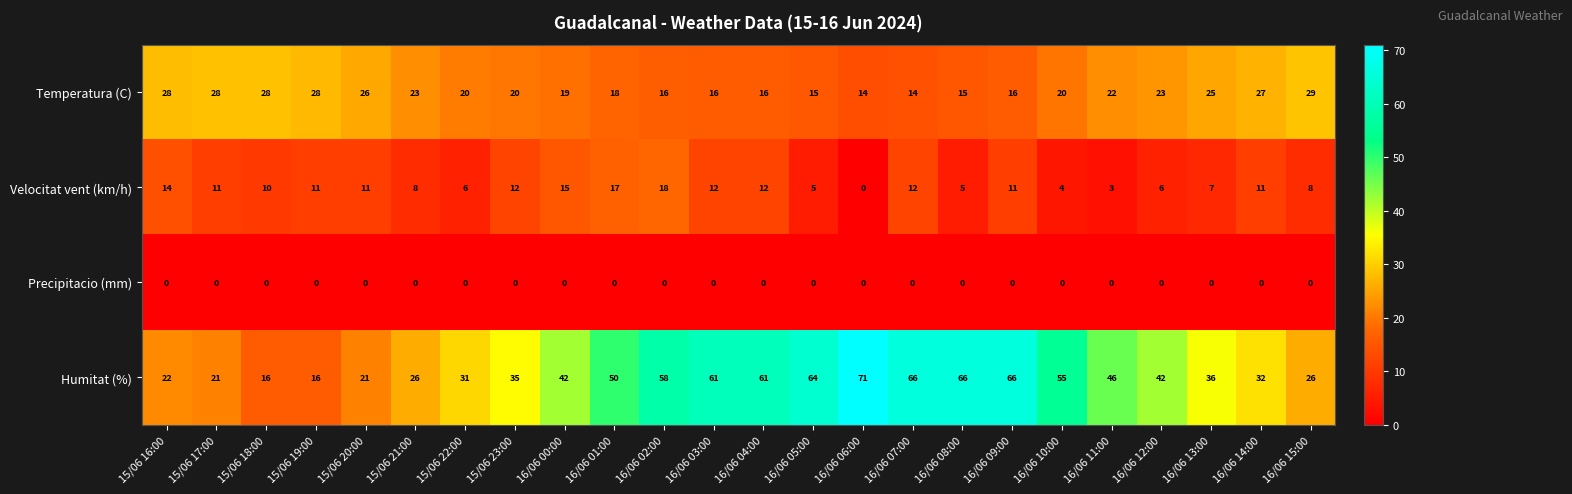

At how many categories does at least one series exceed 65?

4